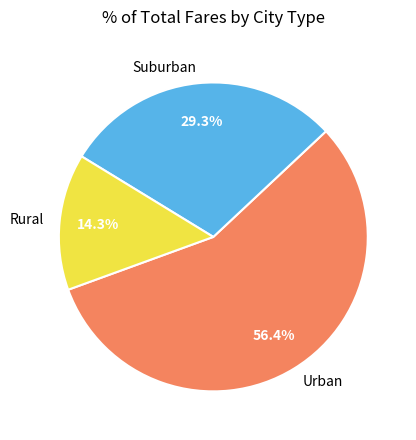

Which slice is the largest?

Urban